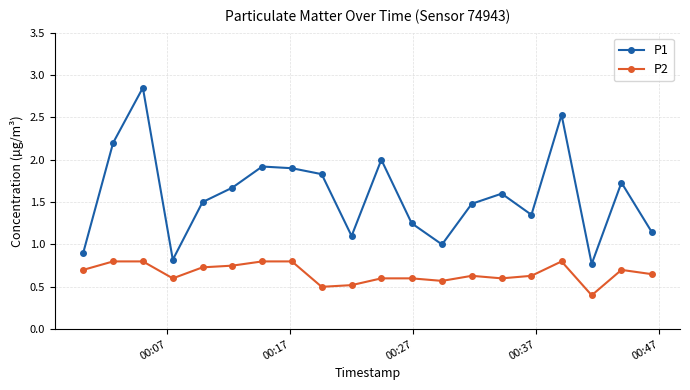

True or false: P2 and P1 cross at least once.

False